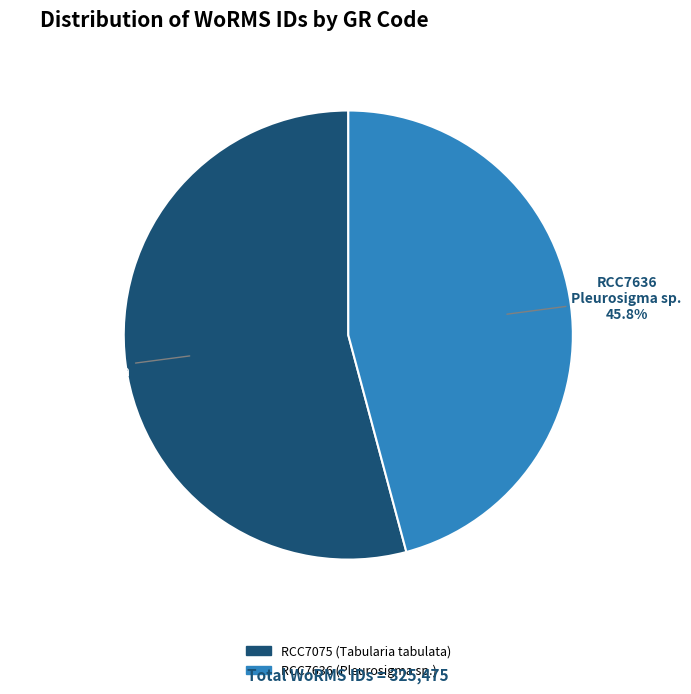

Is RCC7636 the majority of the pie?

No